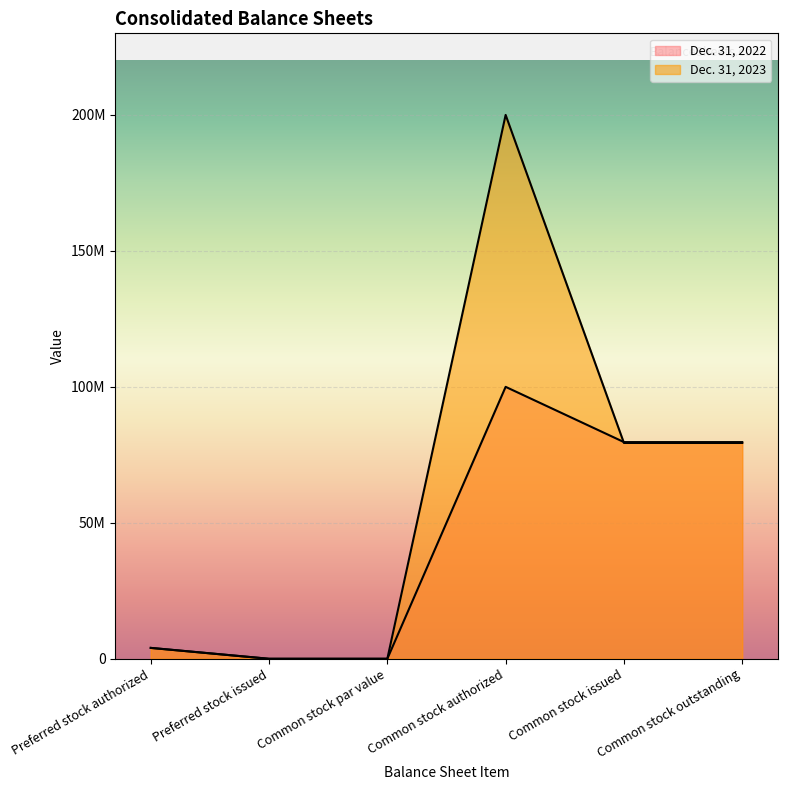

How many intersections are there between Dec. 31, 2023 and Dec. 31, 2022?

1